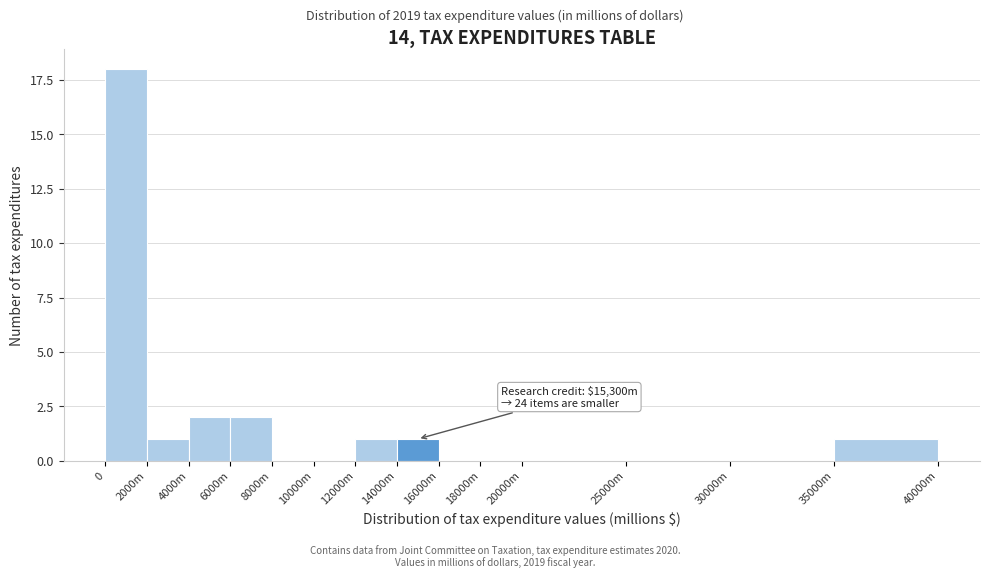

Reading left to right, extract all data points from this chart.

0=18	2000m=1	4000m=2	6000m=2	8000m=0	10000m=0	12000m=1	14000m=1	16000m=0	18000m=0	20000m=0	25000m=0	30000m=0	35000m=1